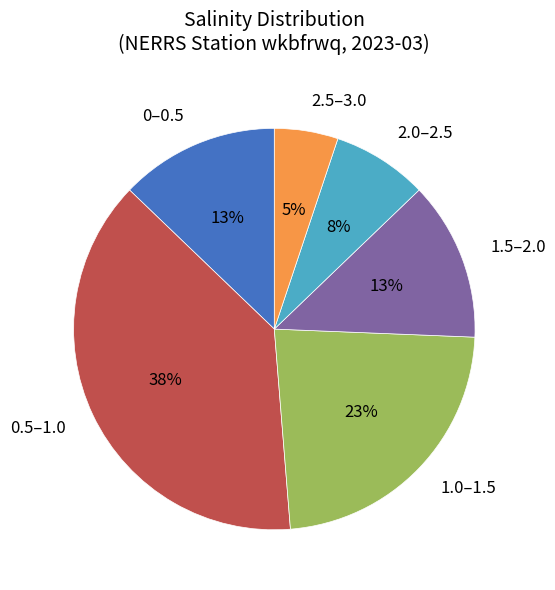

Does 2.0–2.5 account for over 50% of the chart?

No